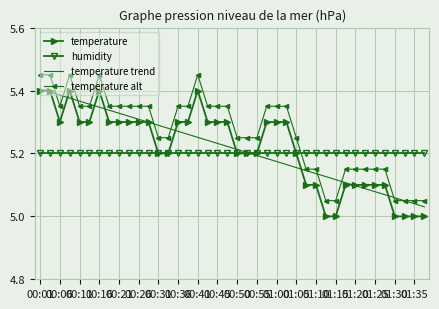

Which series has the largest total across all categories?

temperature alt